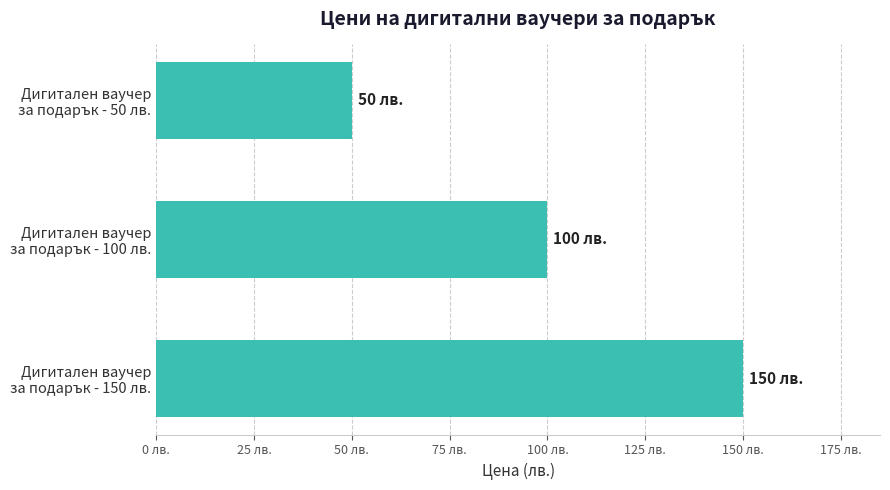

What is the difference between the maximum and minimum values?

100.0